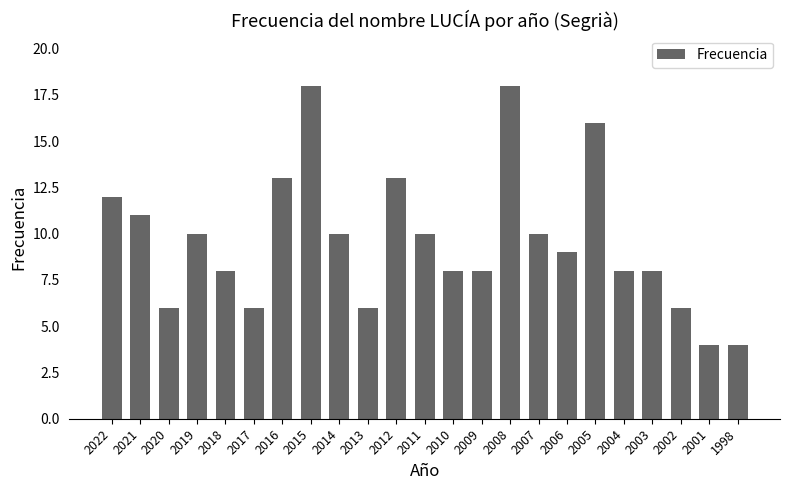

What is the value of the 17th bar from the left?

9